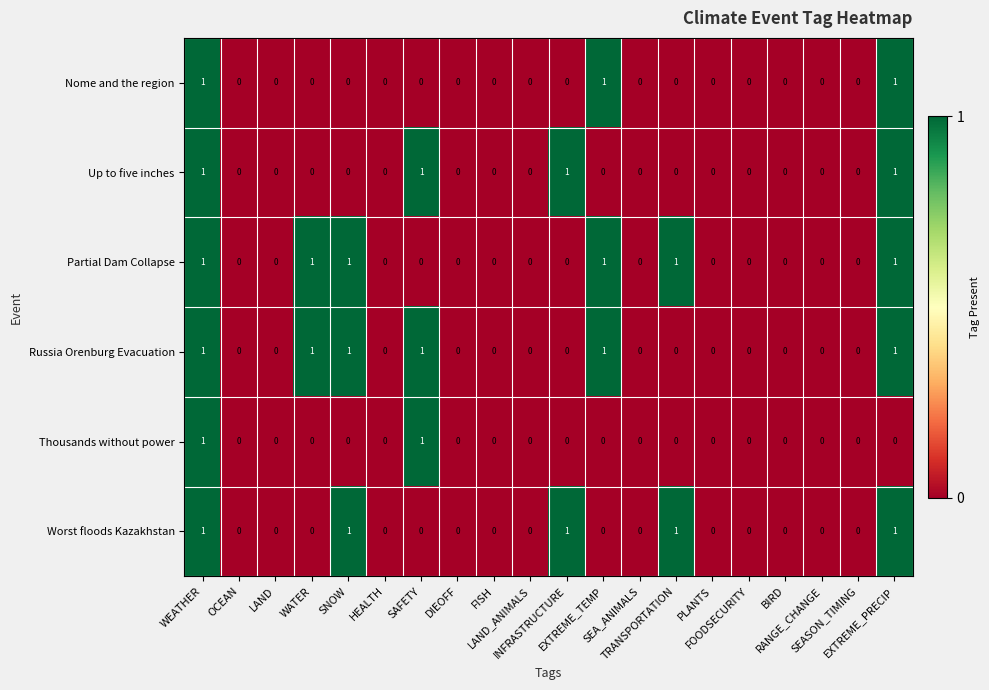

Count the Up to five inches values in the range 0 to 1.

20